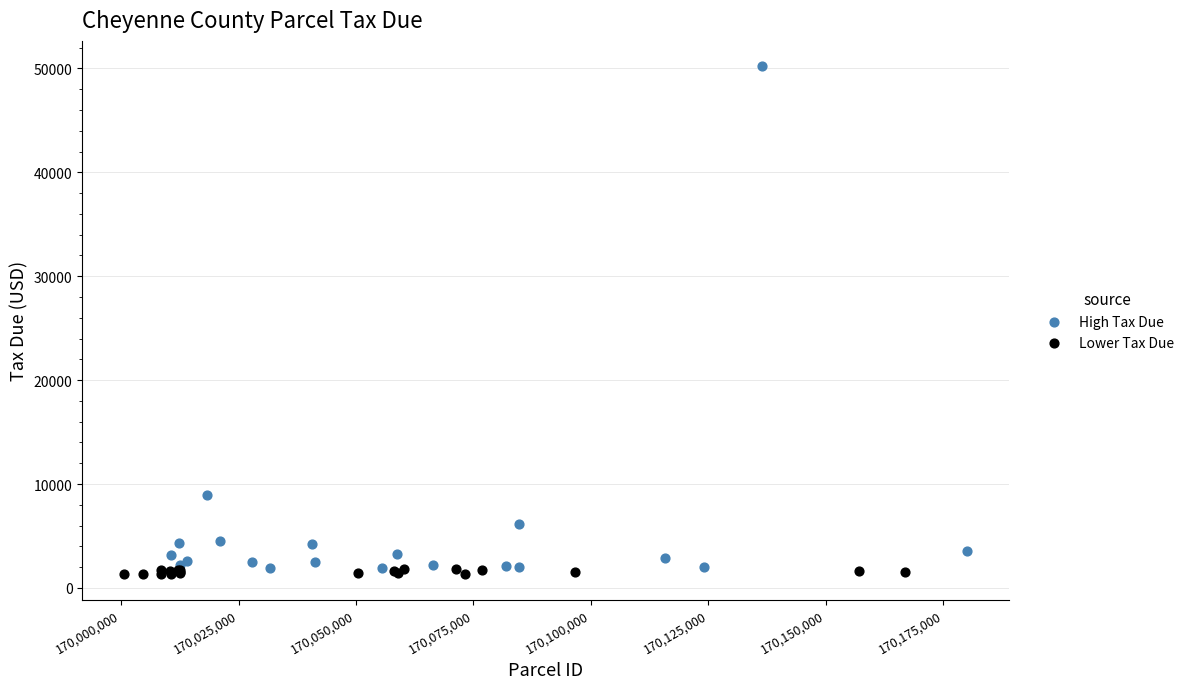

Which series has the widest spread of Y values?

High Tax Due